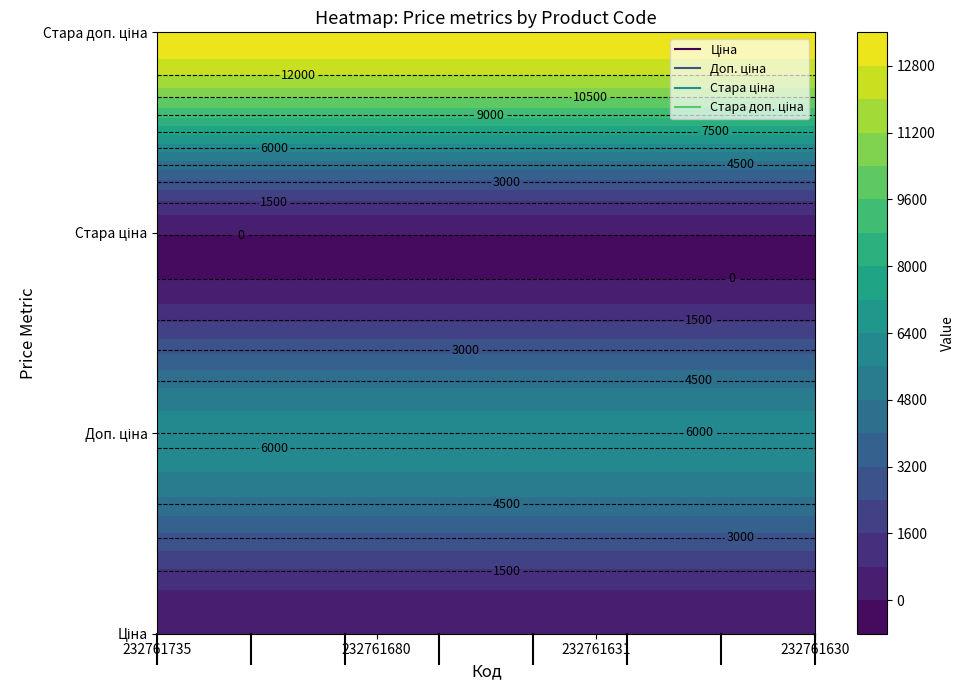

How many data points does each series have?

4